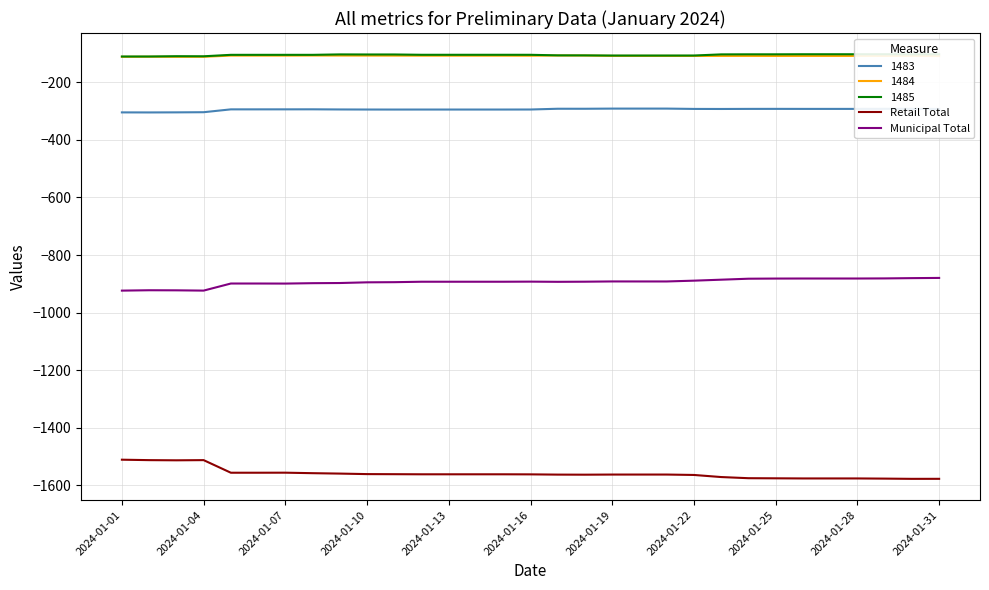

What is the sum of all Retail Total values?

-48329.2